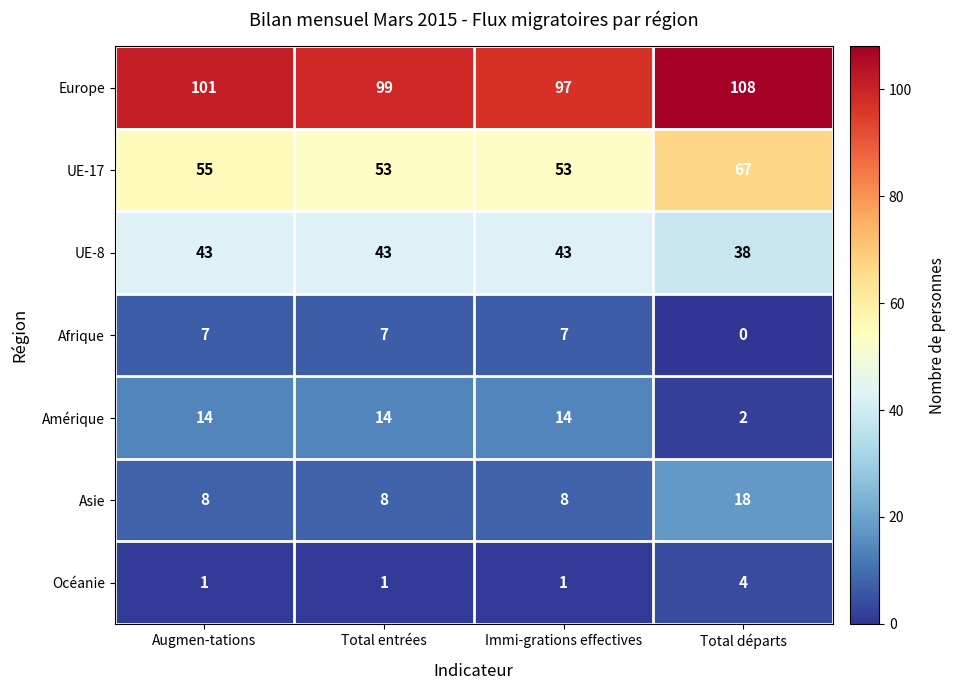

What is the sum of all Afrique values?

21